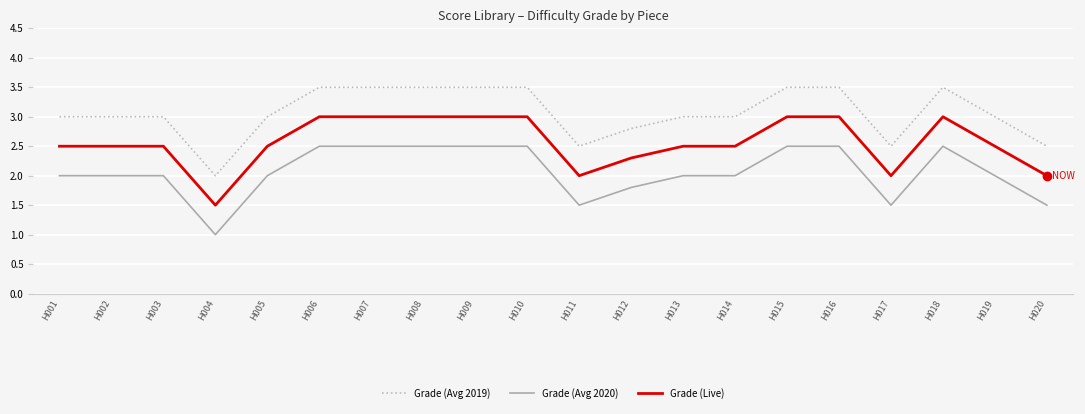

List the series in order of their overall mean, highest first.

Grade (Avg 2019), Grade (Live), Grade (Avg 2020)